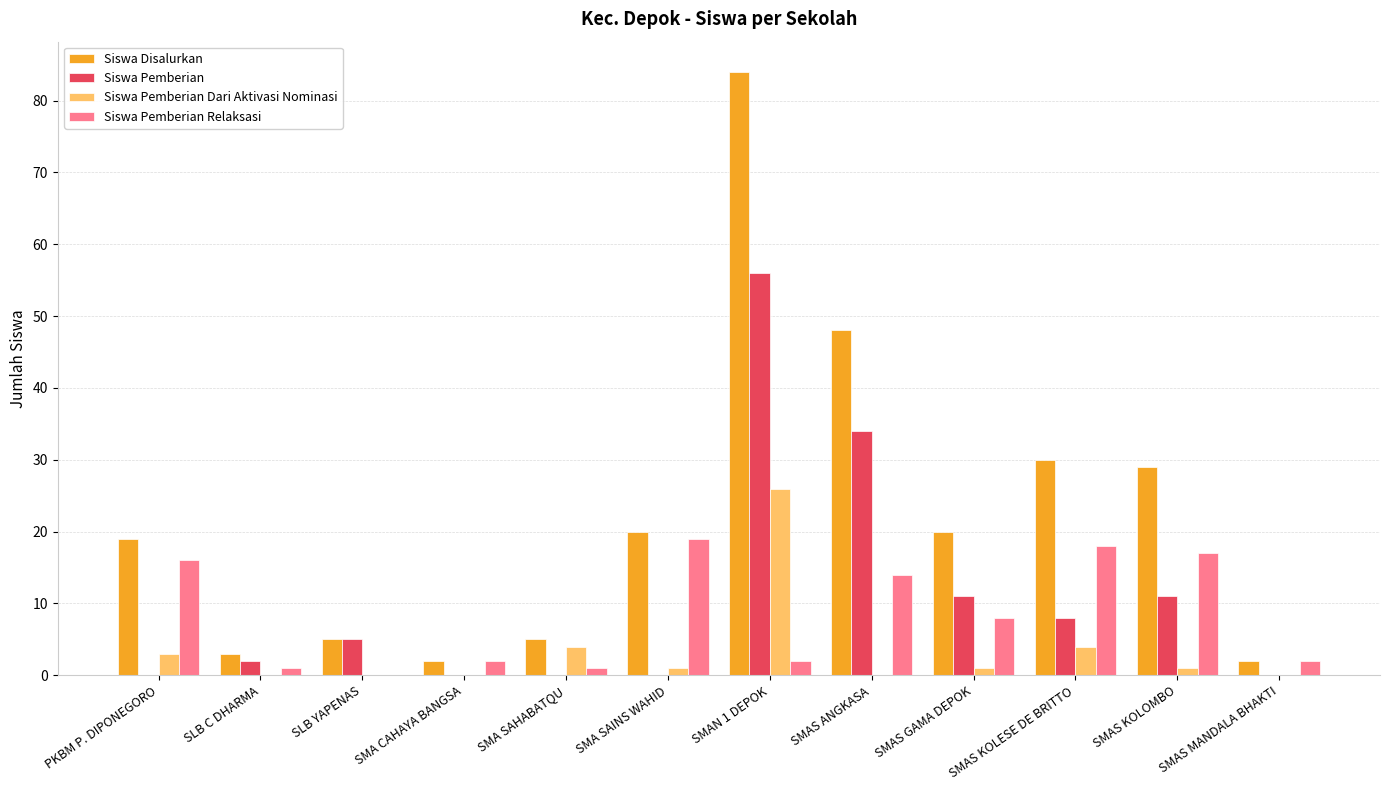

Which category has the highest value in the Siswa Pemberian Relaksasi series?

SMA SAINS WAHID